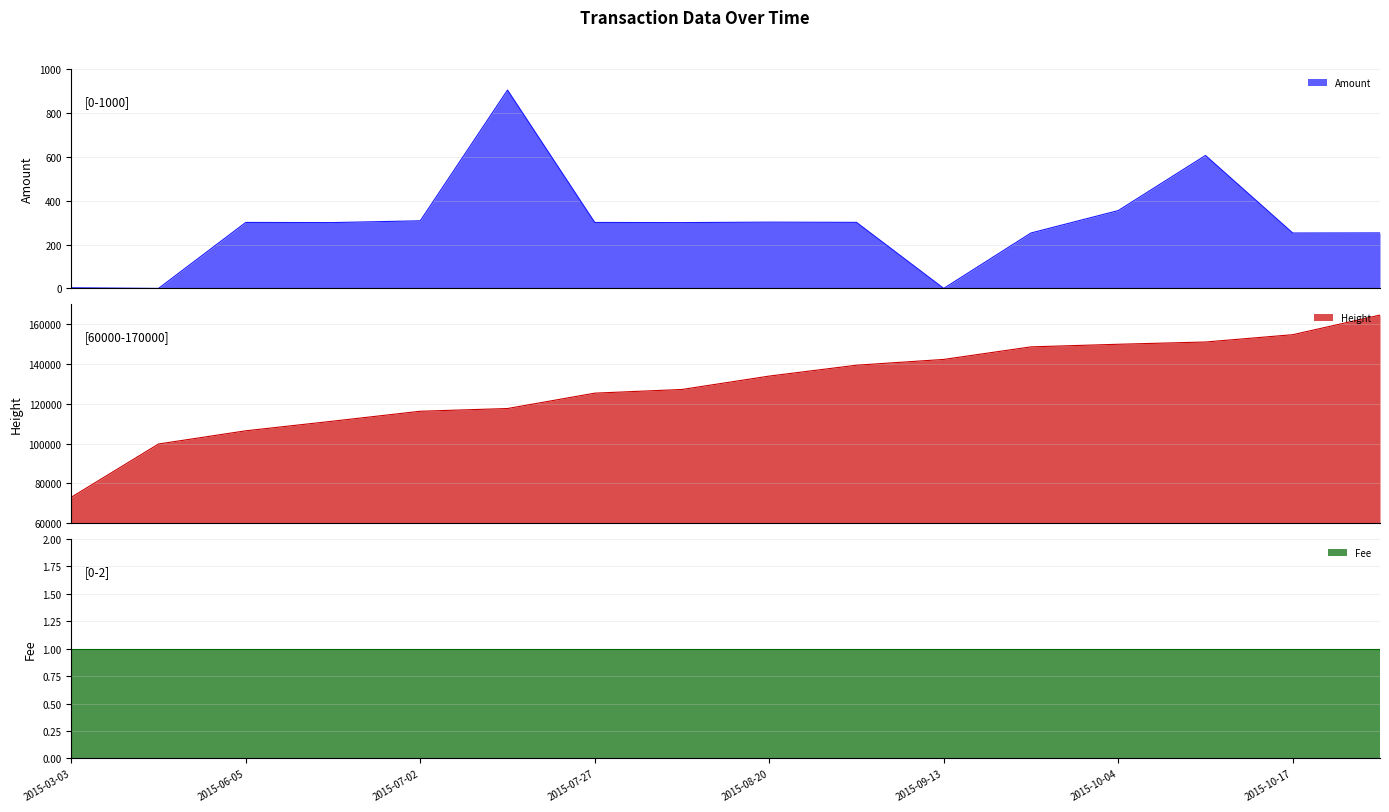

Is it true that Height equals 125290.0 at 2015-07-27?

True